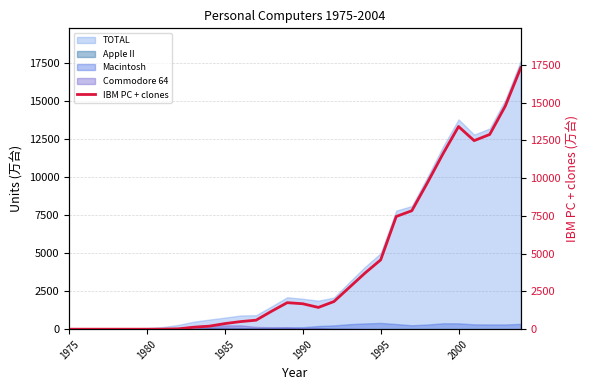

True or false: there are more than 1 points higher than both neighbors.

True